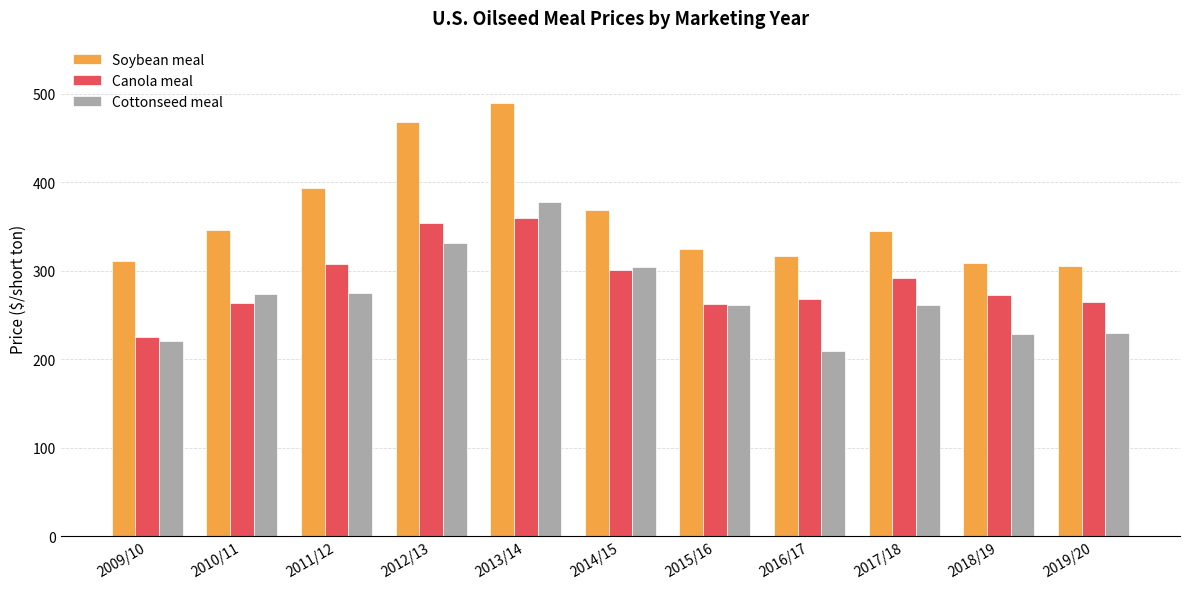

At which label does Canola meal first exceed 272?

2011/12